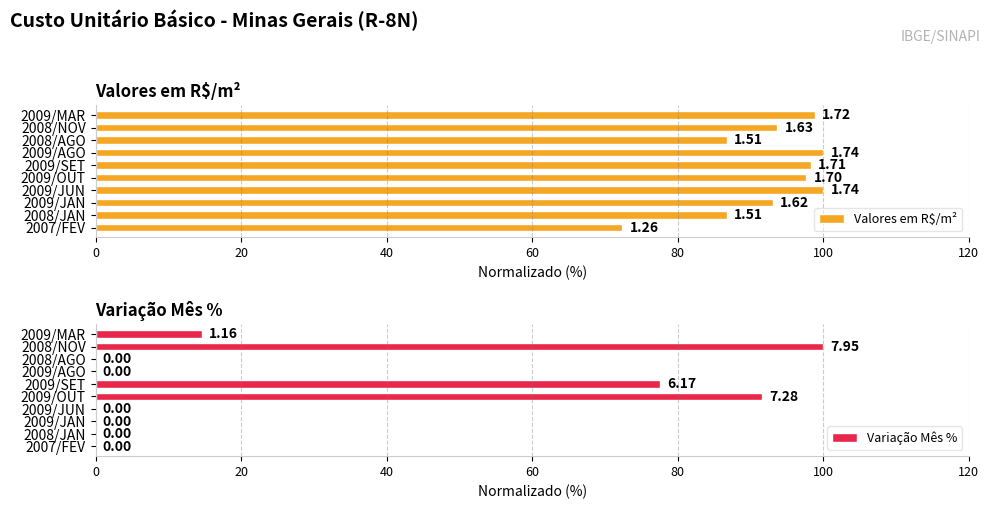

What is the sum of all Variação Mês % values?

283.8